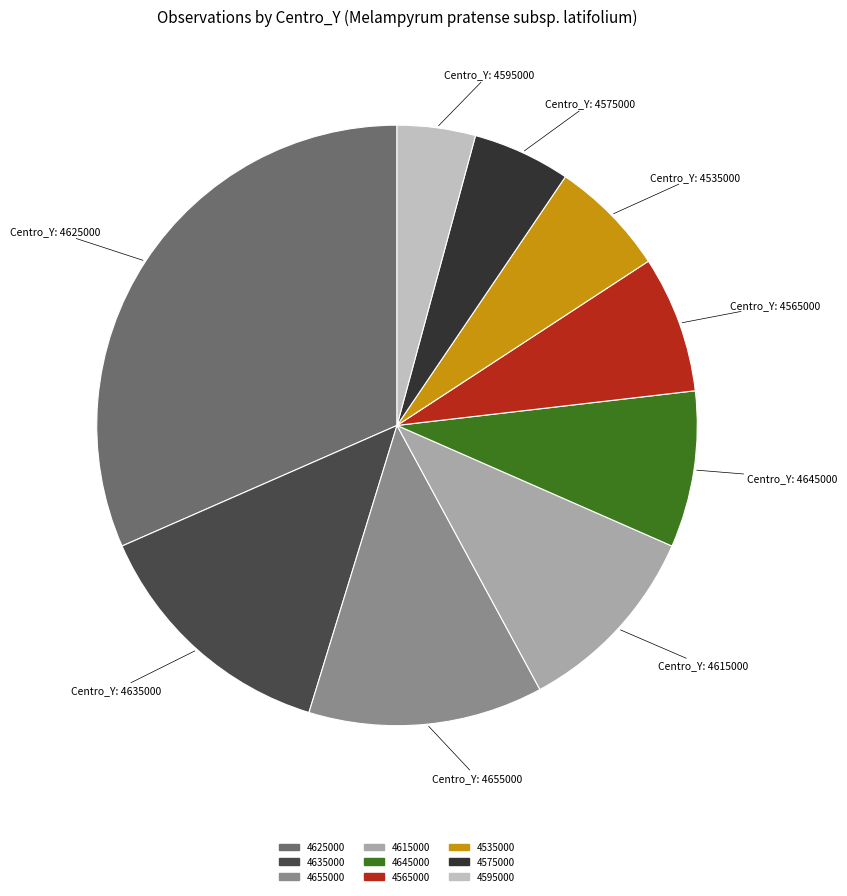

Do 4615000 and 4635000 together represent more than half of the pie?

No